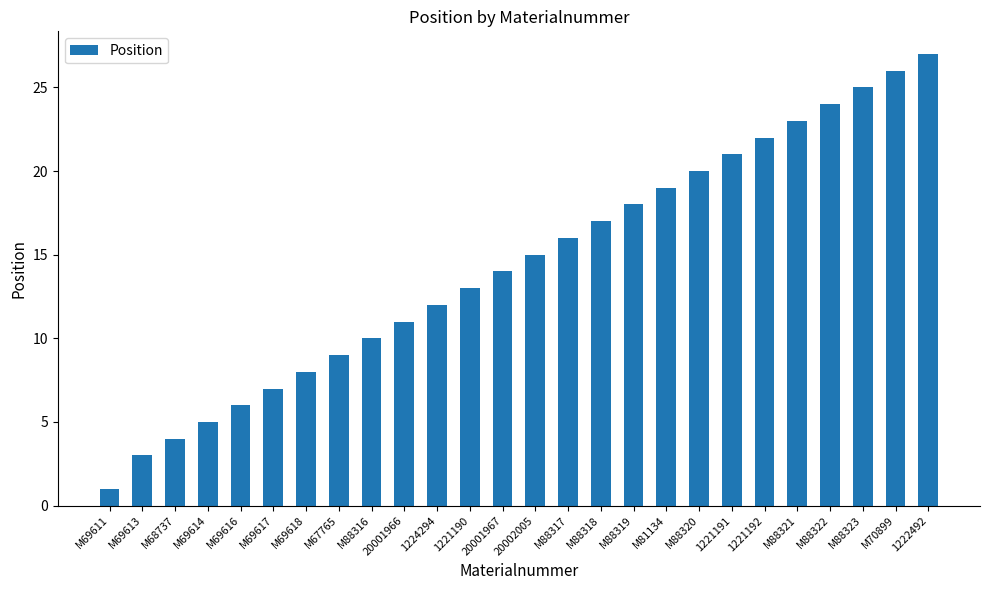

Reading right to left, extract all data points from this chart.

27	26	25	24	23	22	21	20	19	18	17	16	15	14	13	12	11	10	9	8	7	6	5	4	3	1